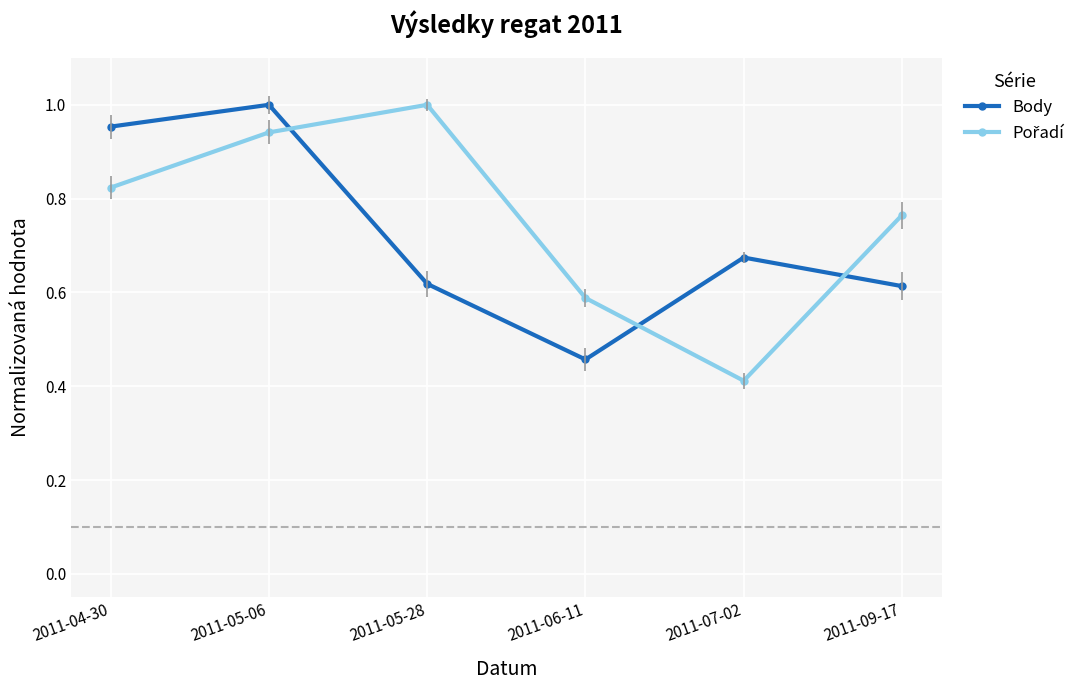

What is the difference between the highest and lowest values at 2011-07-02?

0.3